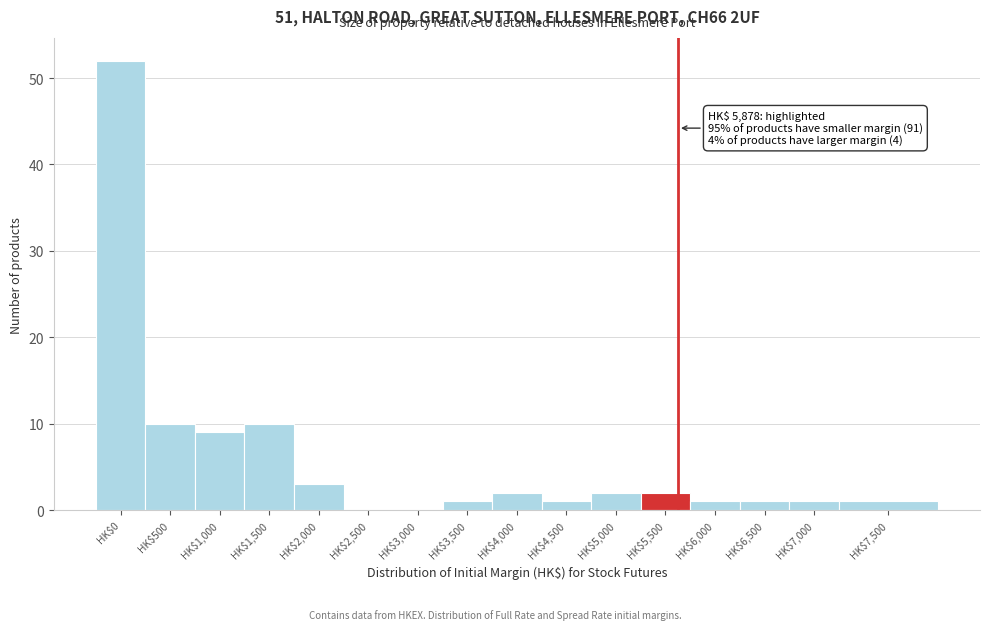

The value at HK$1,500 is 3. True or false?

False